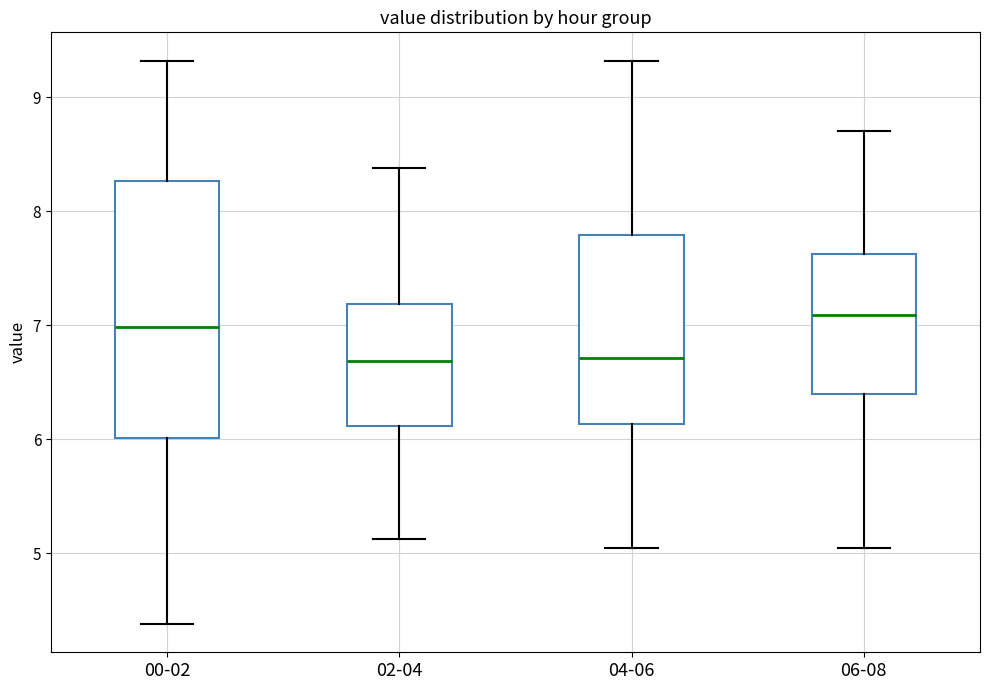

Where does the upper whisker of the box for 00-02 end on the y-axis? The values are not printed on the chart, so give them approximately, as read against the axis.

9.3